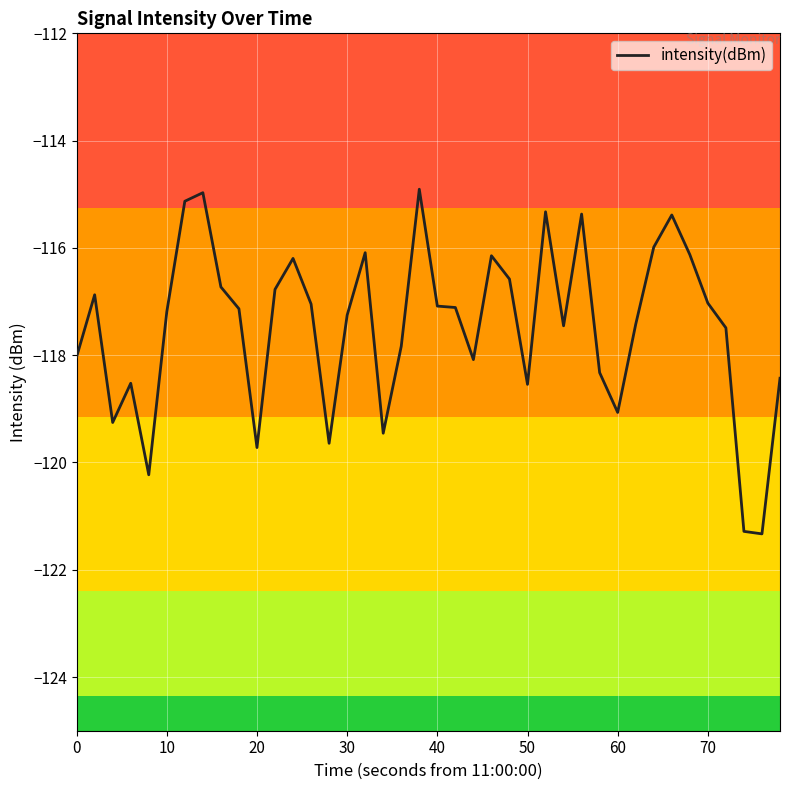

What is the smallest value displayed?

-121.3